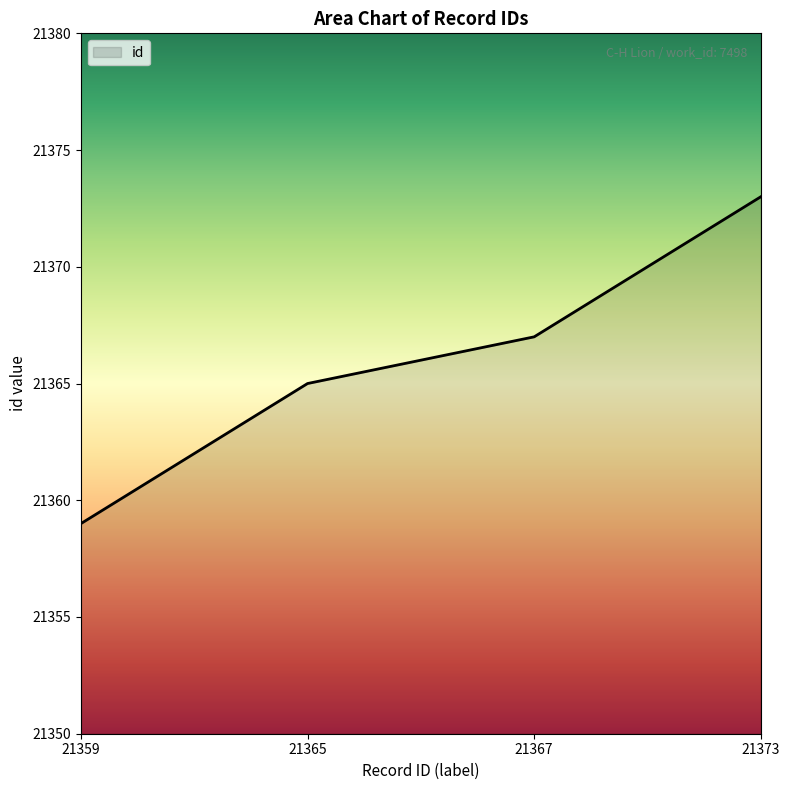

List the labels in order of value, largest first.

21373, 21367, 21365, 21359